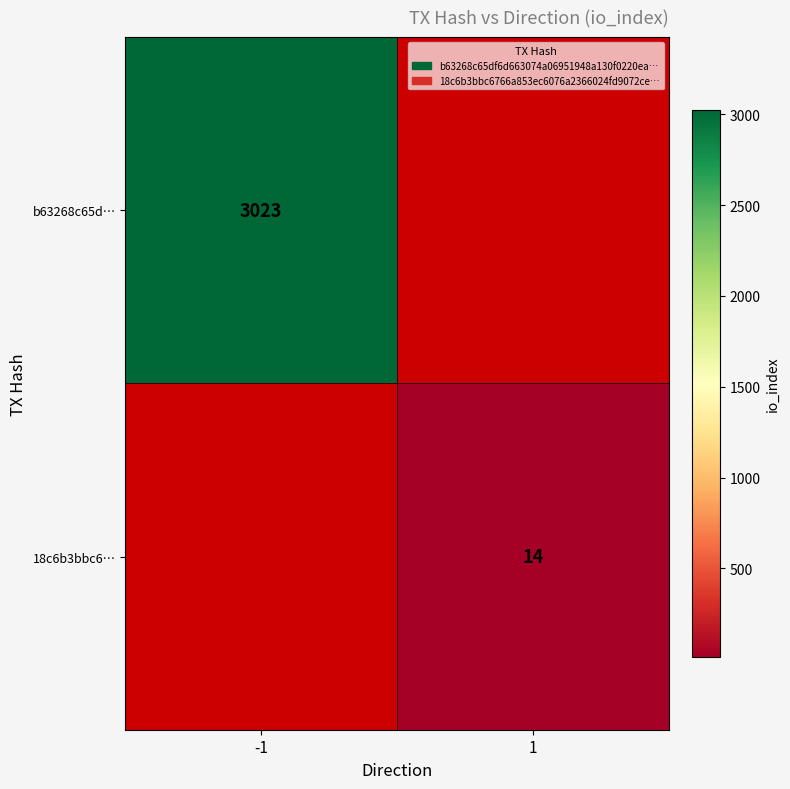

Read the 18c6b3bbc6… value at 1.

14.0